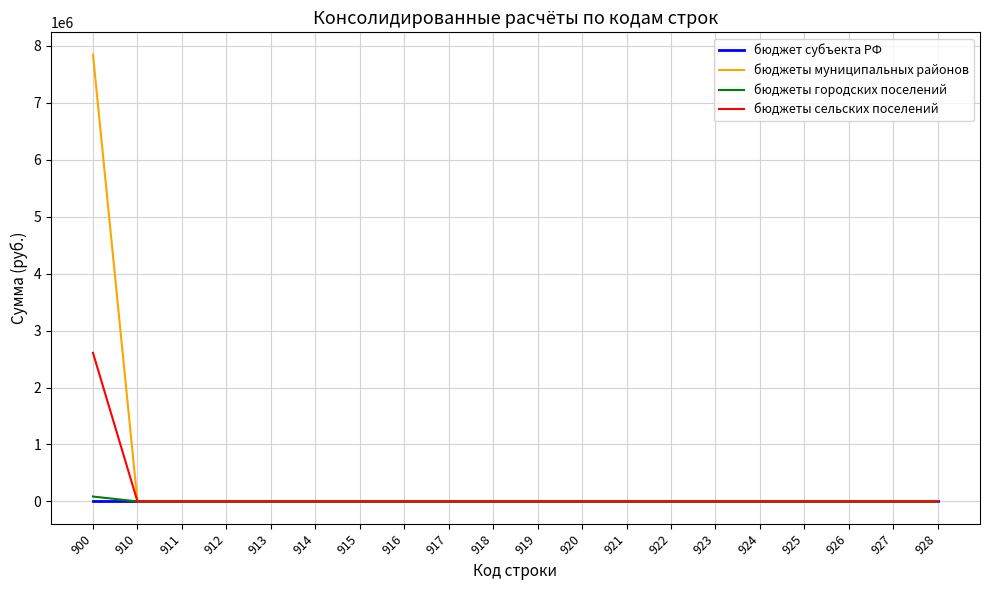

Reading left to right, what are all the values shown in this chart?

бюджет субъекта РФ: 900=0.0	910=0.0	911=0.0	912=0.0	913=0.0	914=0.0	915=0.0	916=0.0	917=0.0	918=0.0	919=0.0	920=0.0	921=0.0	922=0.0	923=0.0	924=0.0	925=0.0	926=0.0	927=0.0	928=0.0
бюджеты муниципальных районов: 900=7846558.6	910=0.0	911=0.0	912=0.0	913=0.0	914=0.0	915=0.0	916=0.0	917=0.0	918=0.0	919=0.0	920=0.0	921=0.0	922=0.0	923=0.0	924=0.0	925=0.0	926=0.0	927=0.0	928=0.0
бюджеты городских поселений: 900=85766.2	910=0.0	911=0.0	912=0.0	913=0.0	914=0.0	915=0.0	916=0.0	917=0.0	918=0.0	919=0.0	920=0.0	921=0.0	922=0.0	923=0.0	924=0.0	925=0.0	926=0.0	927=0.0	928=0.0
бюджеты сельских поселений: 900=2609211.7	910=0.0	911=0.0	912=0.0	913=0.0	914=0.0	915=0.0	916=0.0	917=0.0	918=0.0	919=0.0	920=0.0	921=0.0	922=0.0	923=0.0	924=0.0	925=0.0	926=0.0	927=0.0	928=0.0